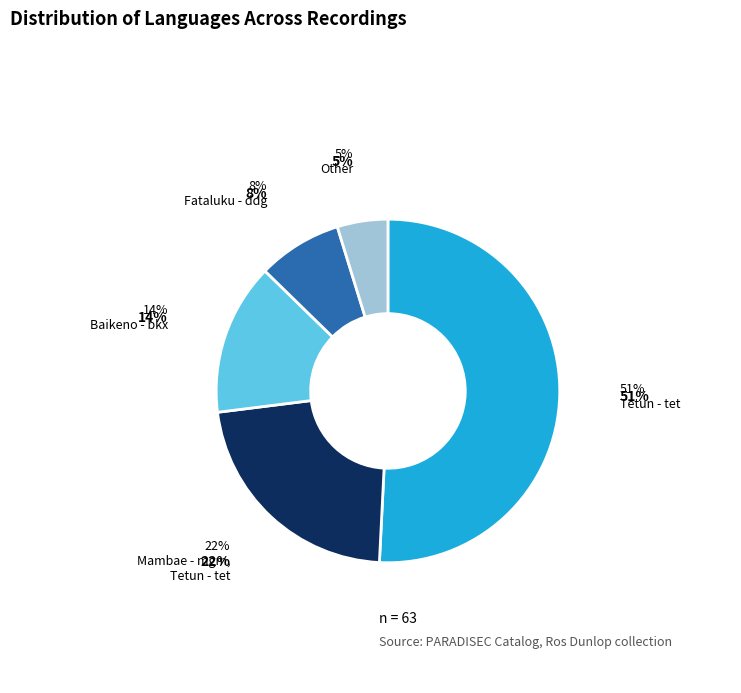

How many segments does this pie chart have?

5